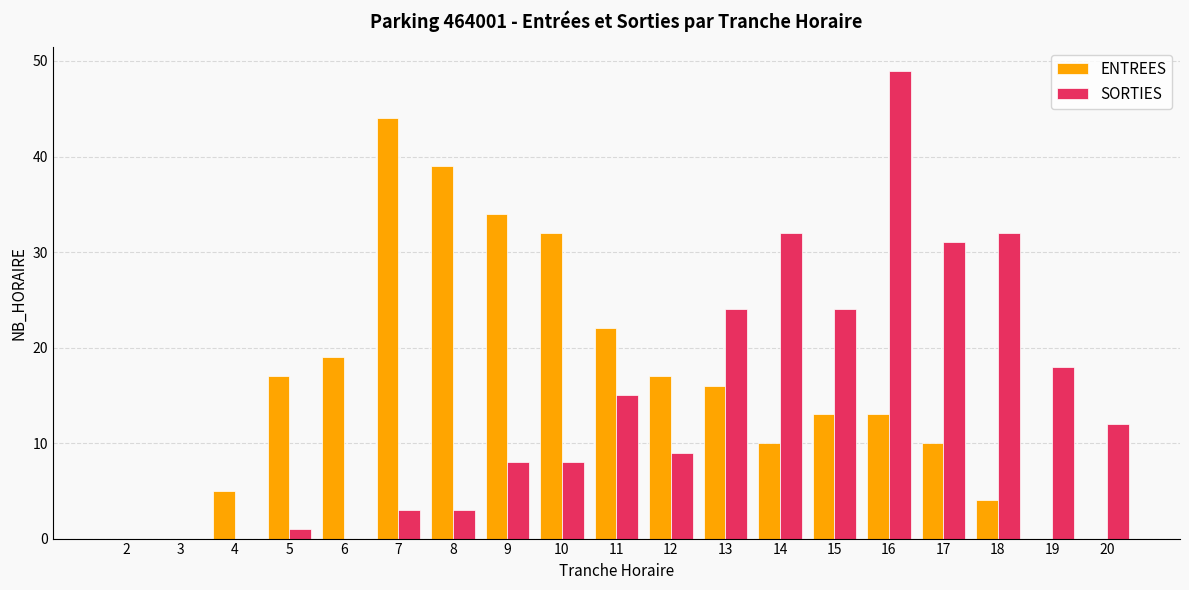

Count the number of data series in this chart.

2